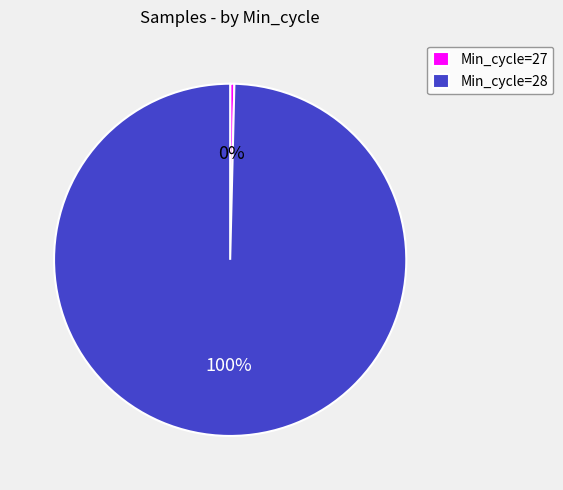

Is the sum of Min_cycle=27 and Min_cycle=28 greater than half?

Yes